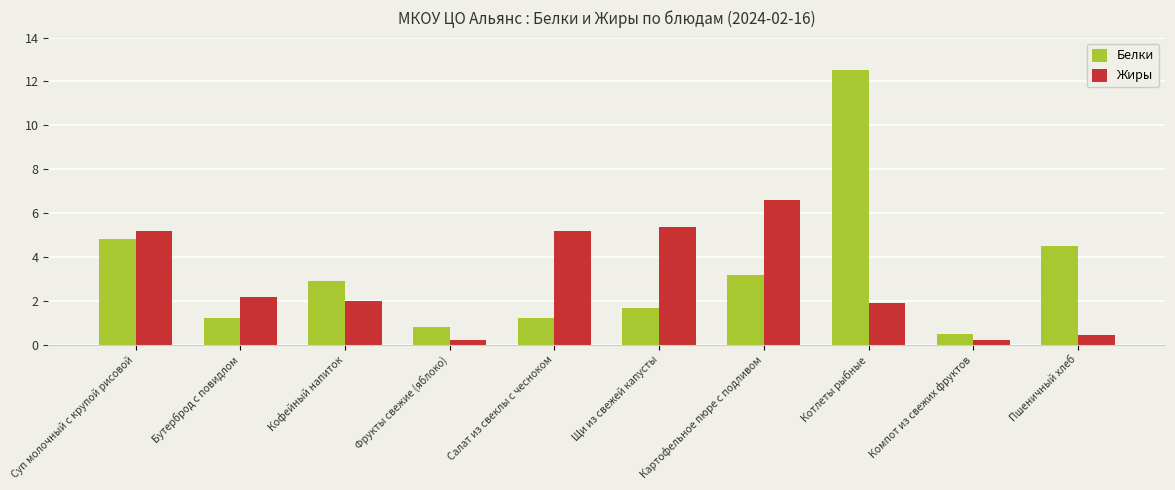

What value does the Жиры series have at Щи из свежей капусты?

5.4